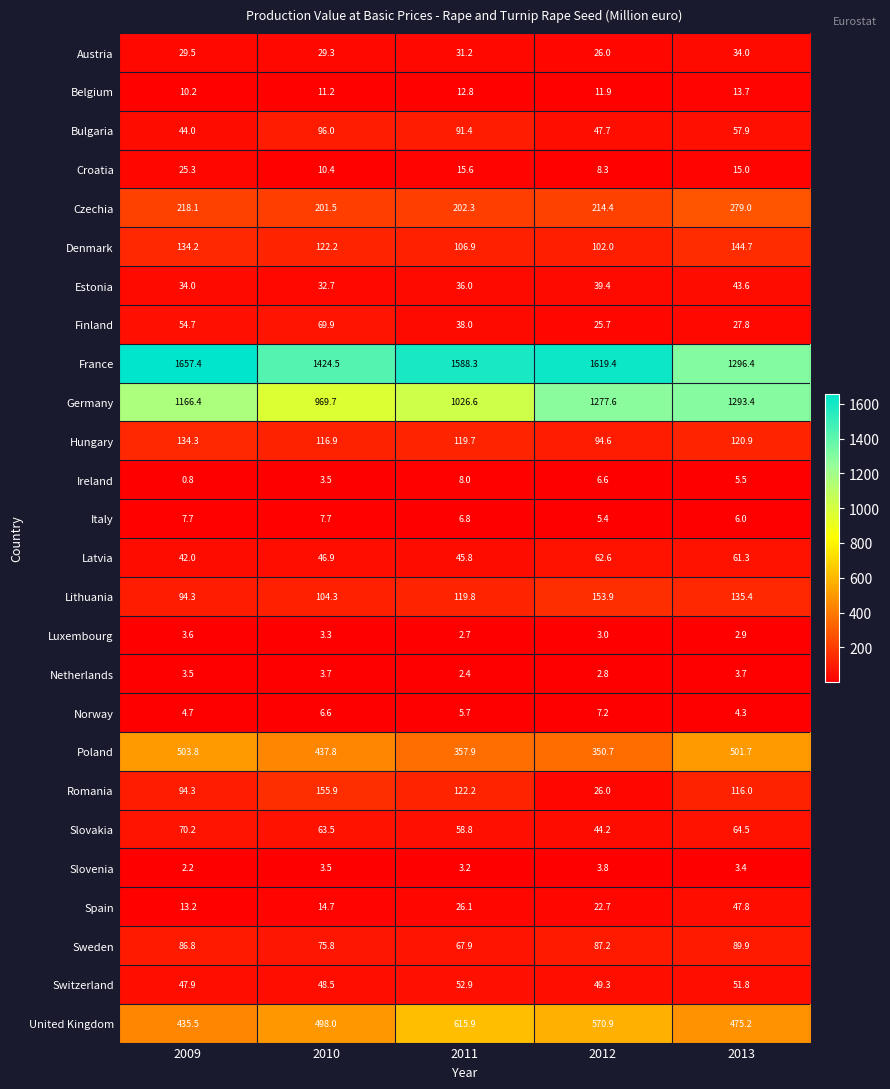

Which label corresponds to the largest value in the chart?

2009